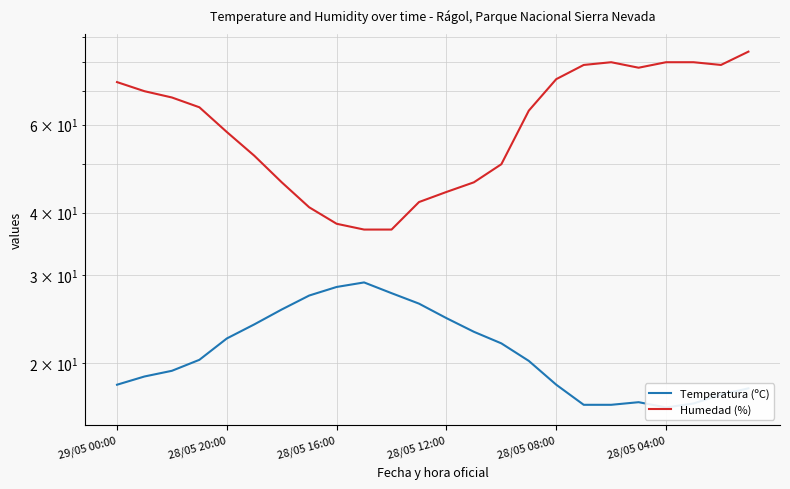

True or false: Temperatura (ºC) has a value of 16.3 at 28/05 04:00.

True